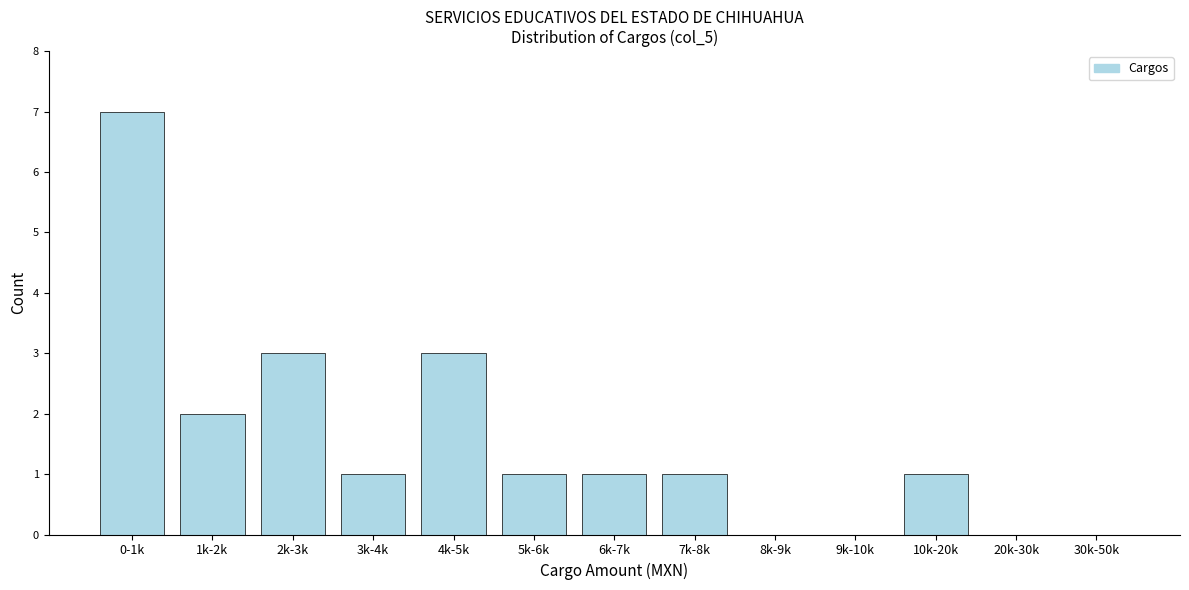

Reading left to right, transcribe all the data shown in this chart.

0-1k=7	1k-2k=2	2k-3k=3	3k-4k=1	4k-5k=3	5k-6k=1	6k-7k=1	7k-8k=1	8k-9k=0	9k-10k=0	10k-20k=1	20k-30k=0	30k-50k=0